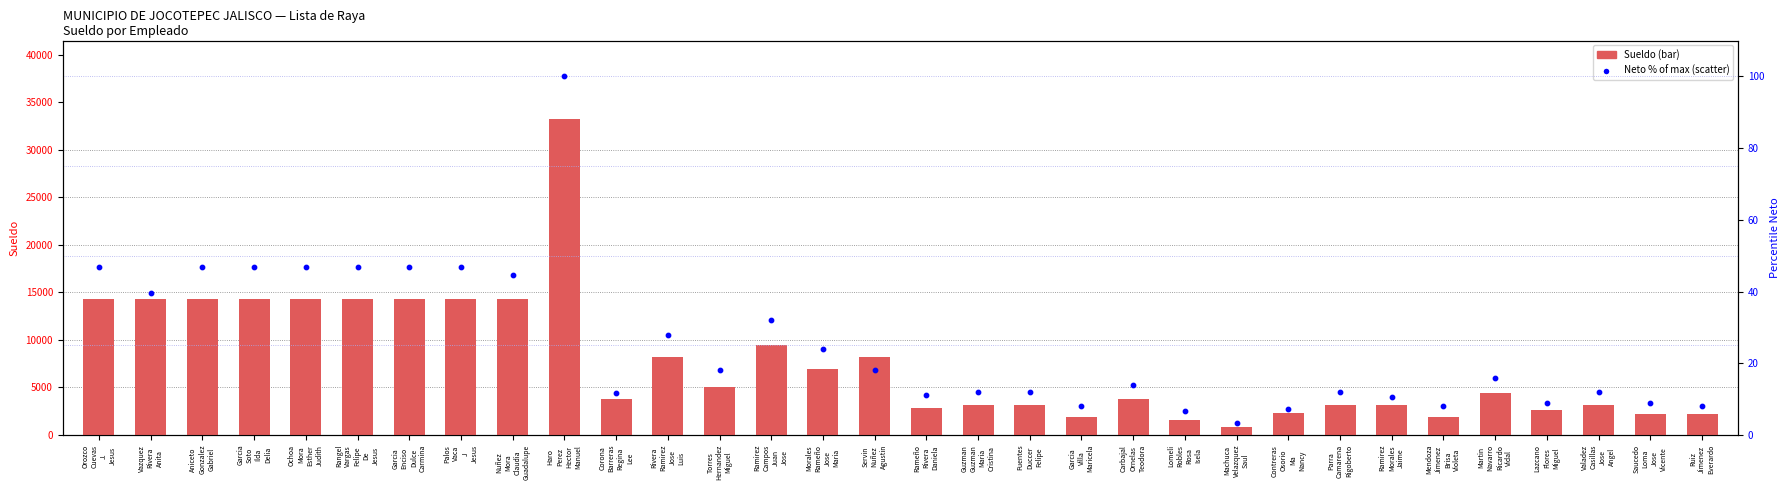

Which series reaches the minimum Y coordinate?

Neto % of max